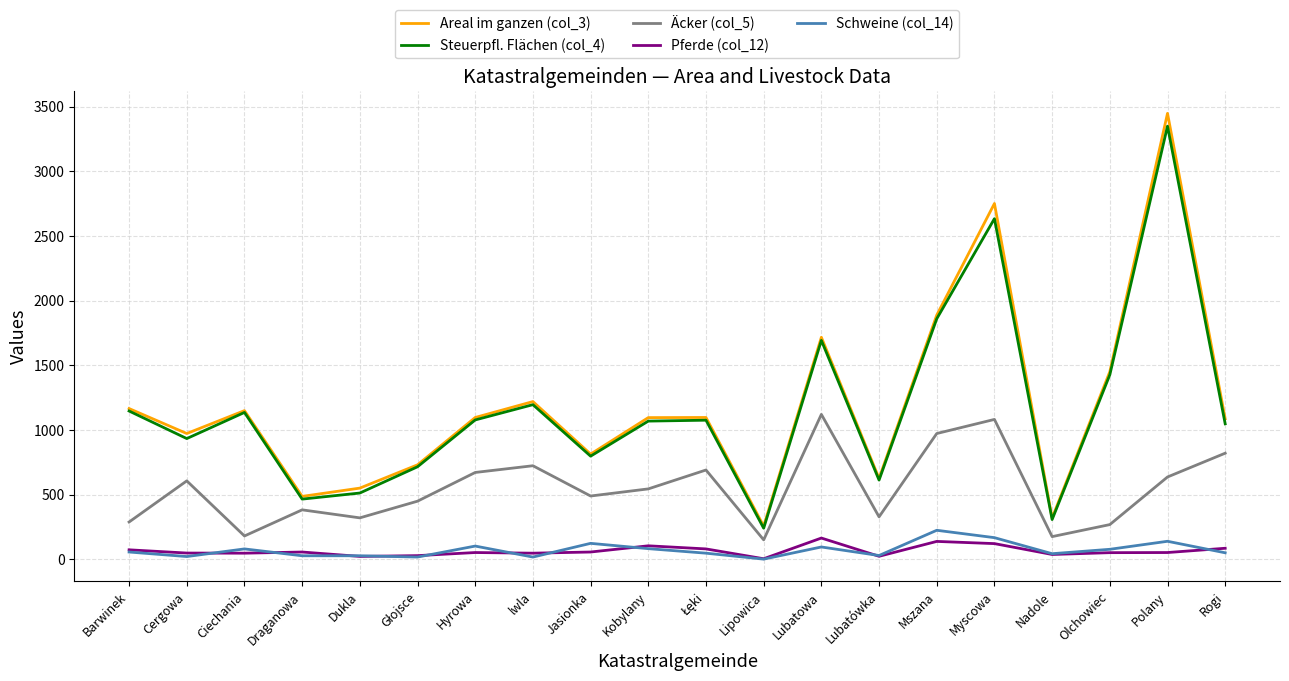

What is the spread (max minus min) of values at Olchowiec?

1399